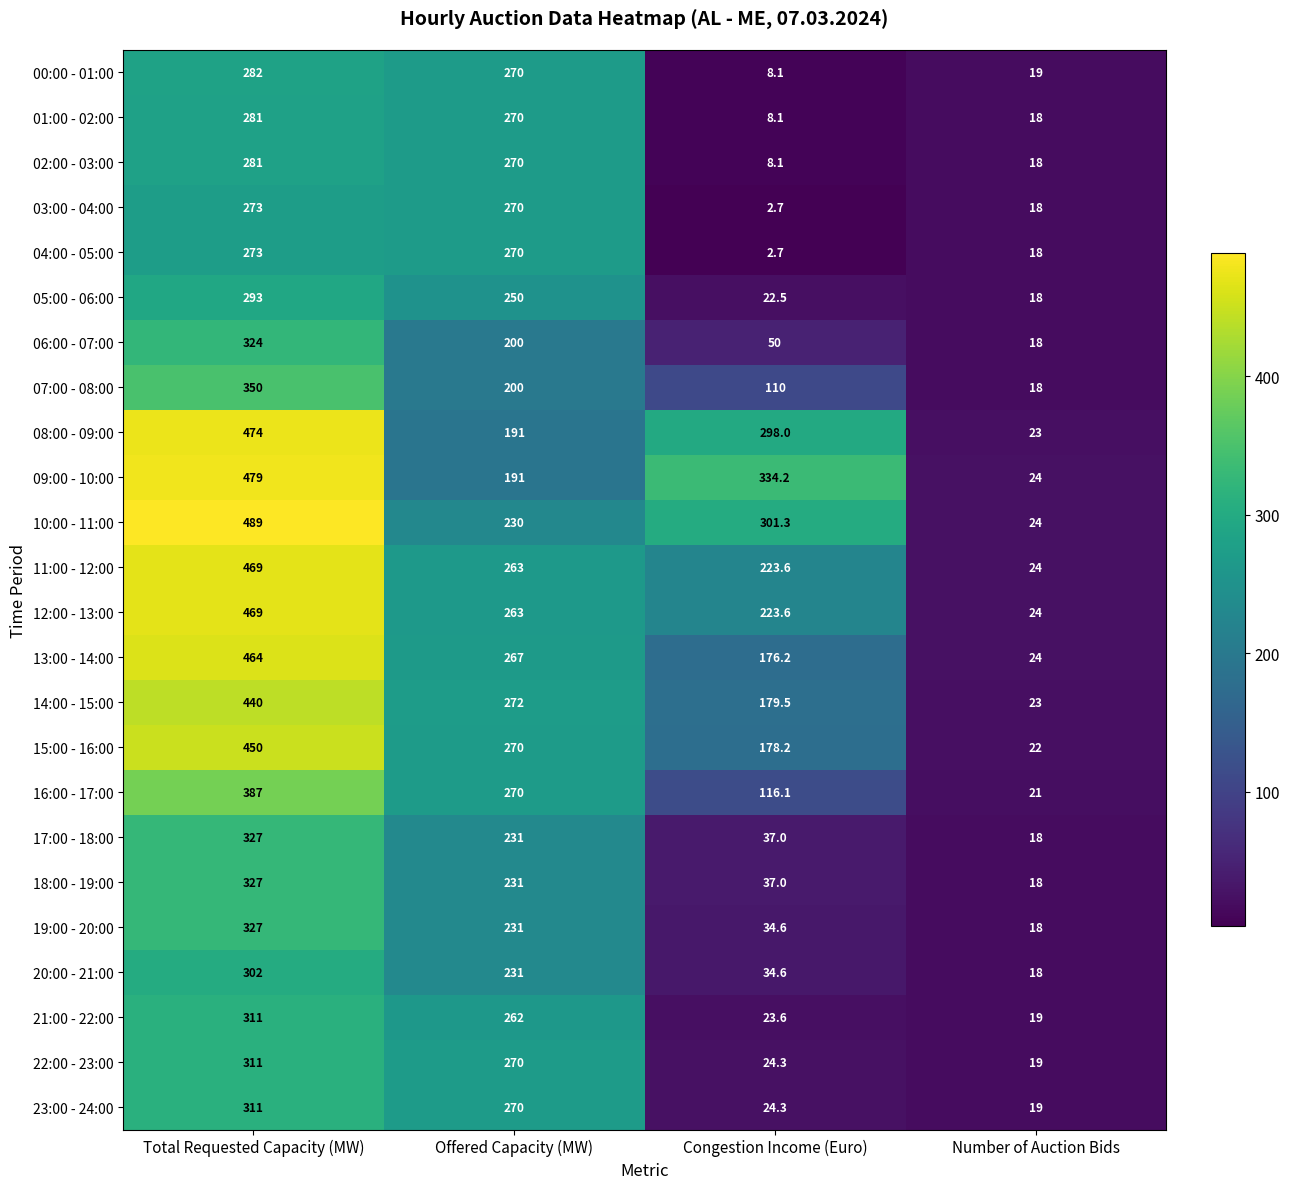

True or false: 21:00 - 22:00 has a value of 262.0 at Offered Capacity (MW).

True